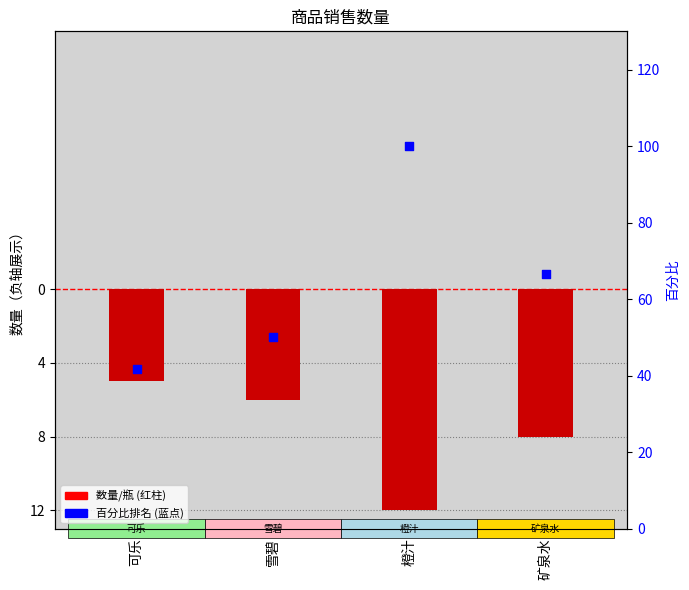

Which series has the largest Y range (max minus min)?

百分比排名